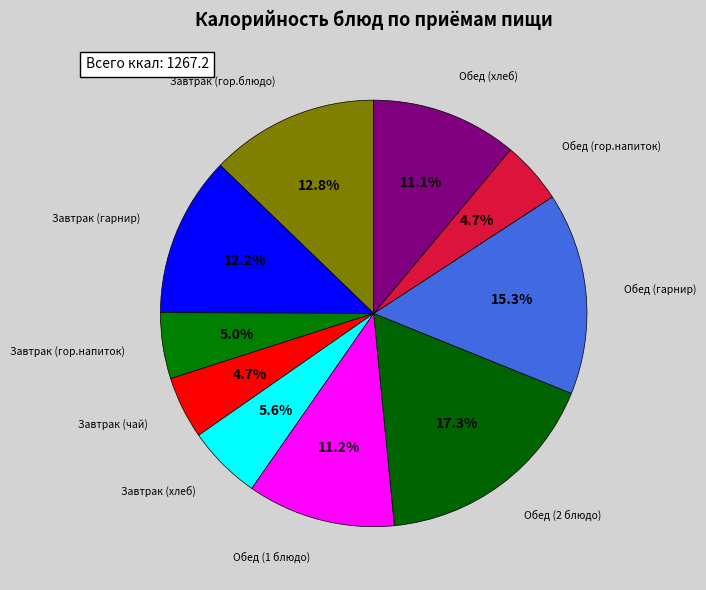

Count the number of slices in the pie.

10